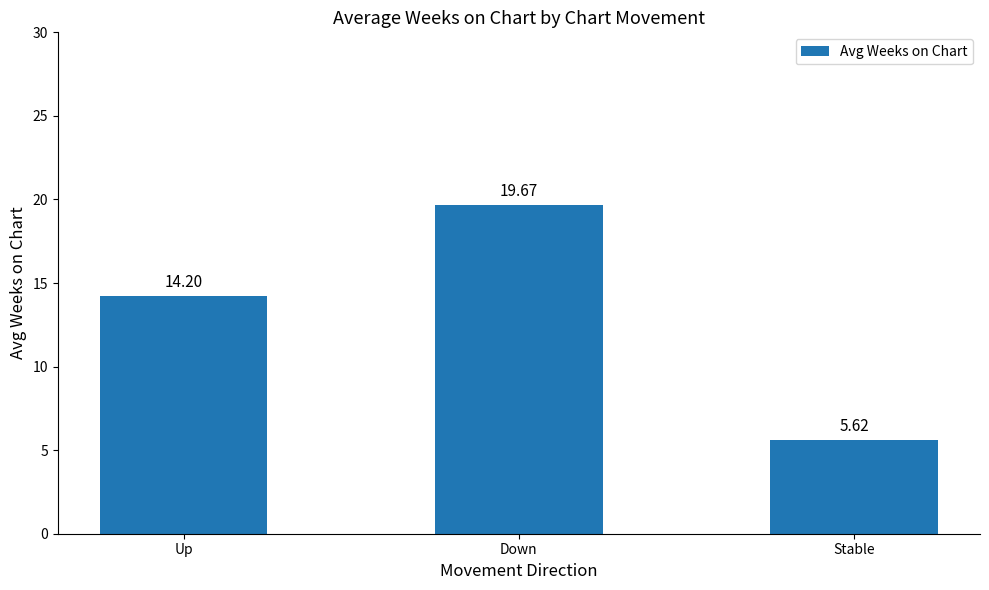

What is the sum of the values at Down and Up?

33.9